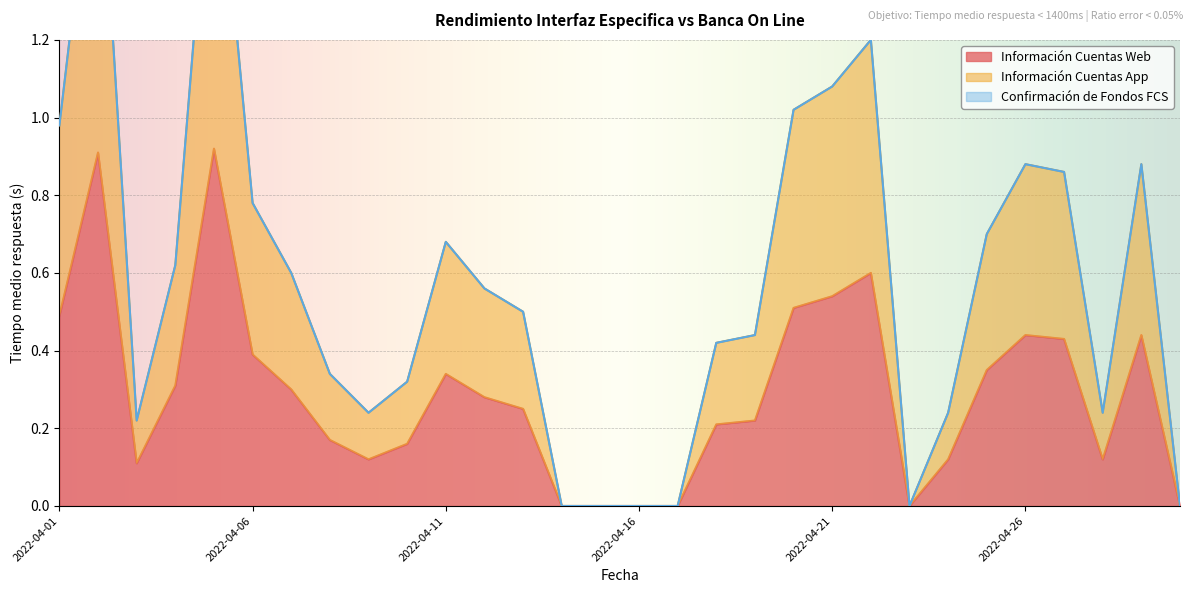

Which category has the highest value in the Información Cuentas App series?

2022-04-05